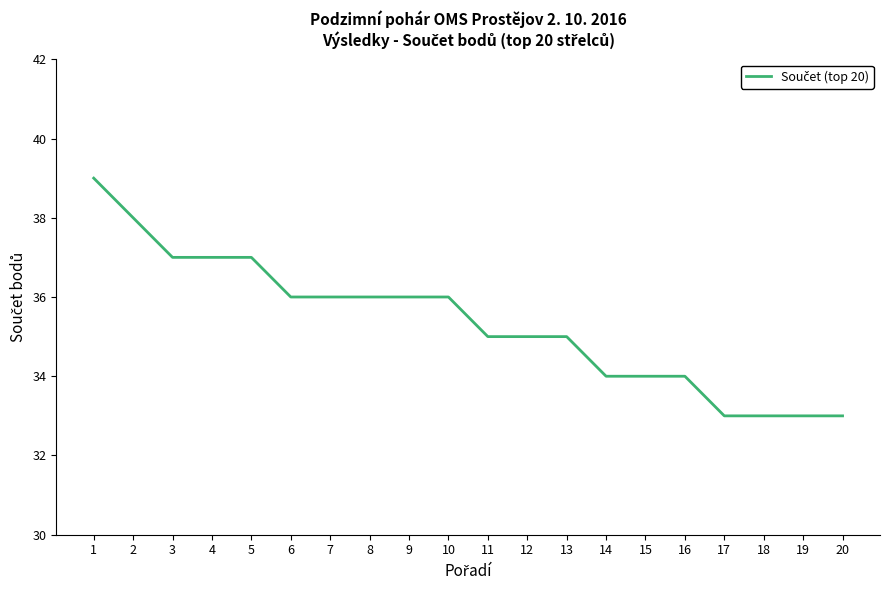

What is the average value?

35